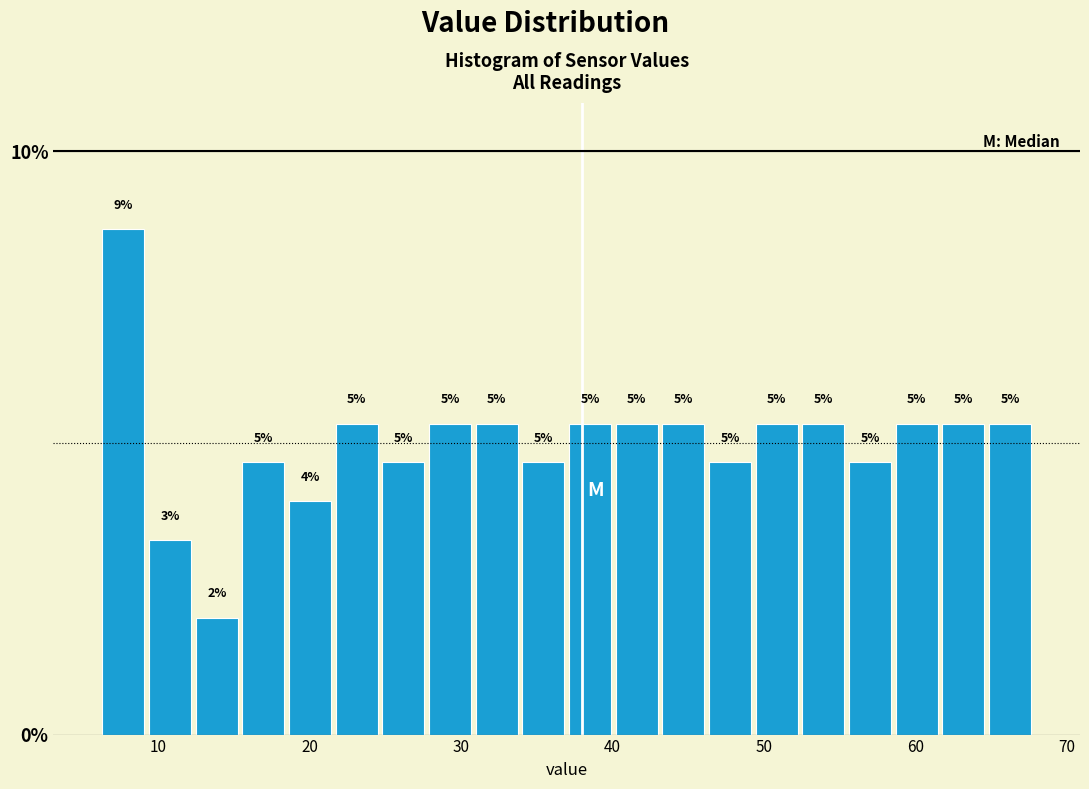

Read against the x-axis, roughly where is the centre of the tallest bar?

8